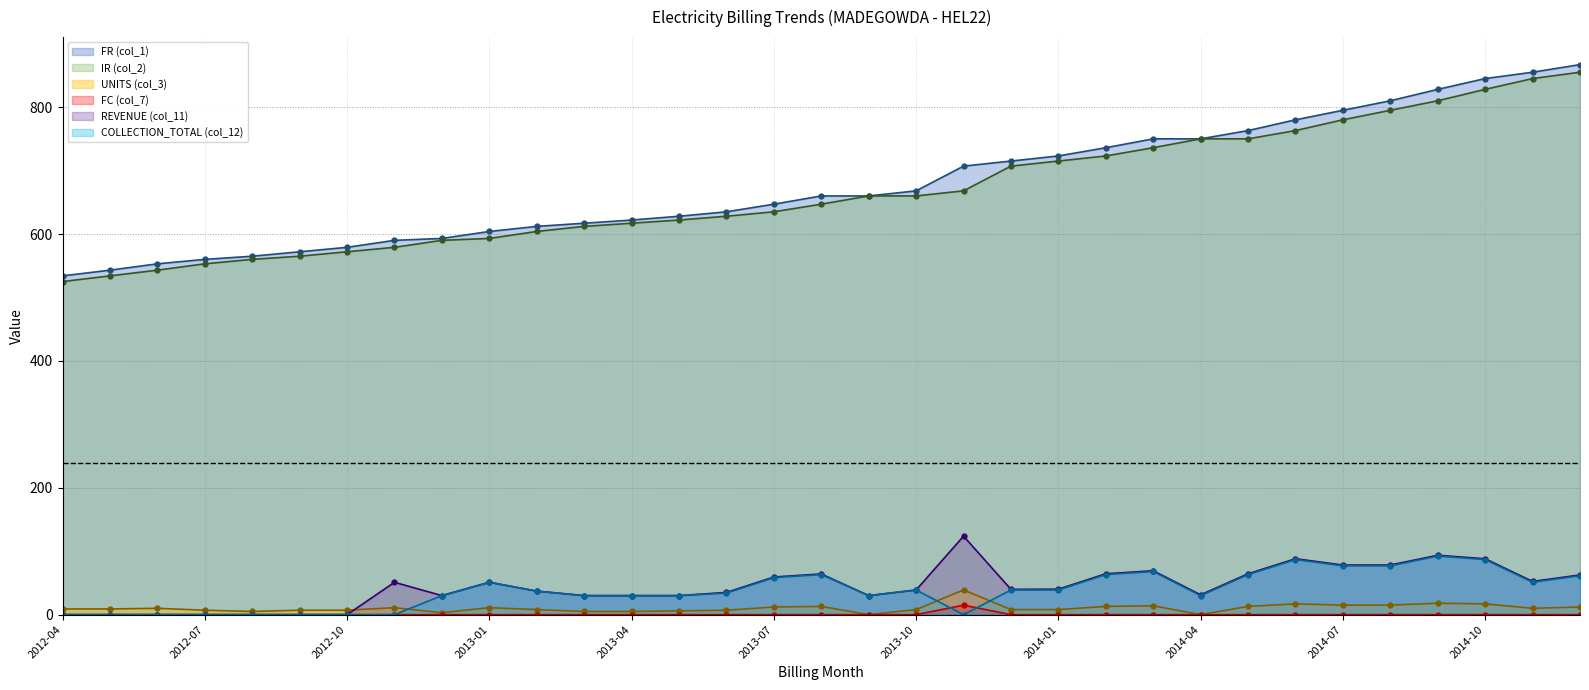

What position from the left is 2013-06?

15